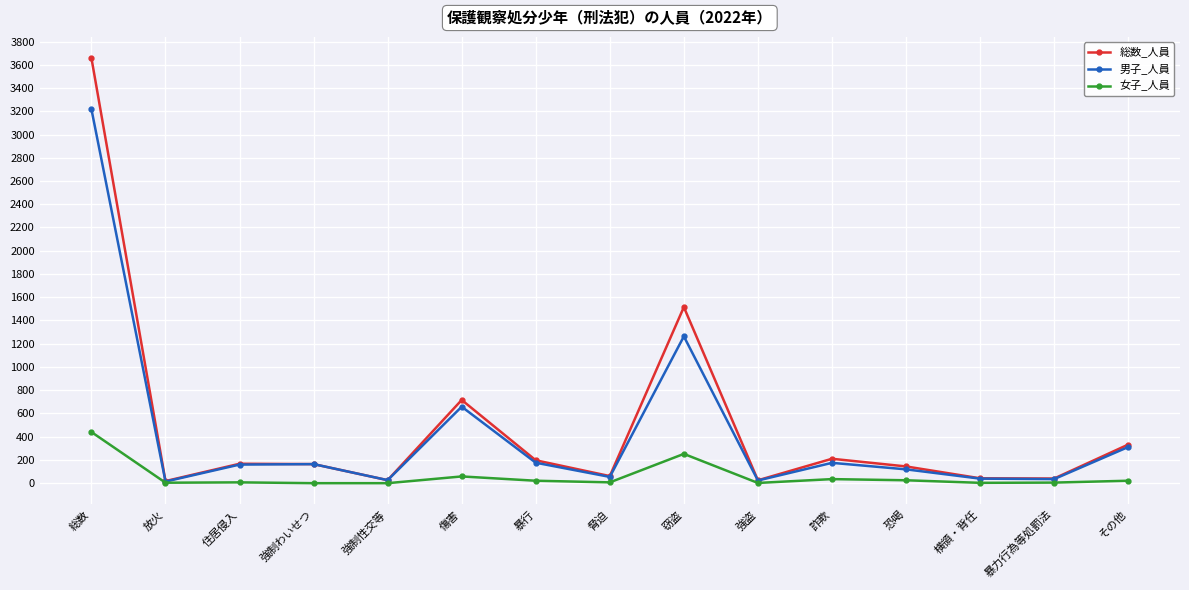

True or false: 男子_人員 has more than 2 points higher than both neighbors.

True